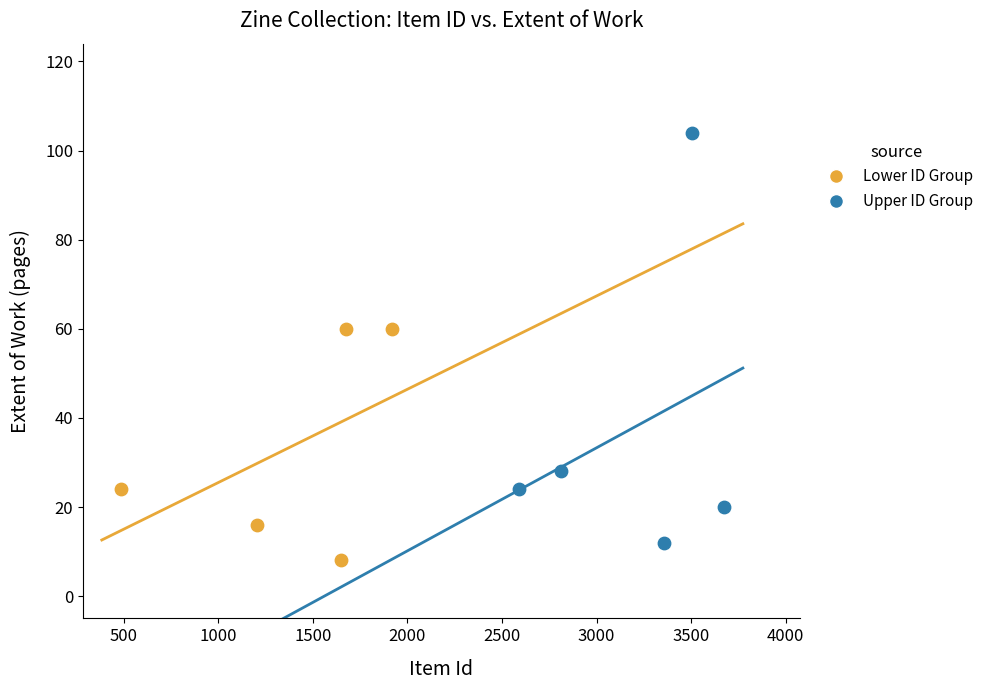

Which series has the largest Y range (max minus min)?

Upper ID Group